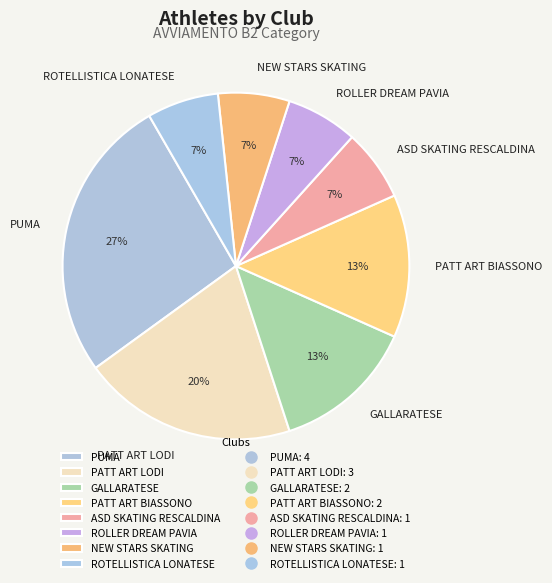

Is GALLARATESE the majority of the pie?

No